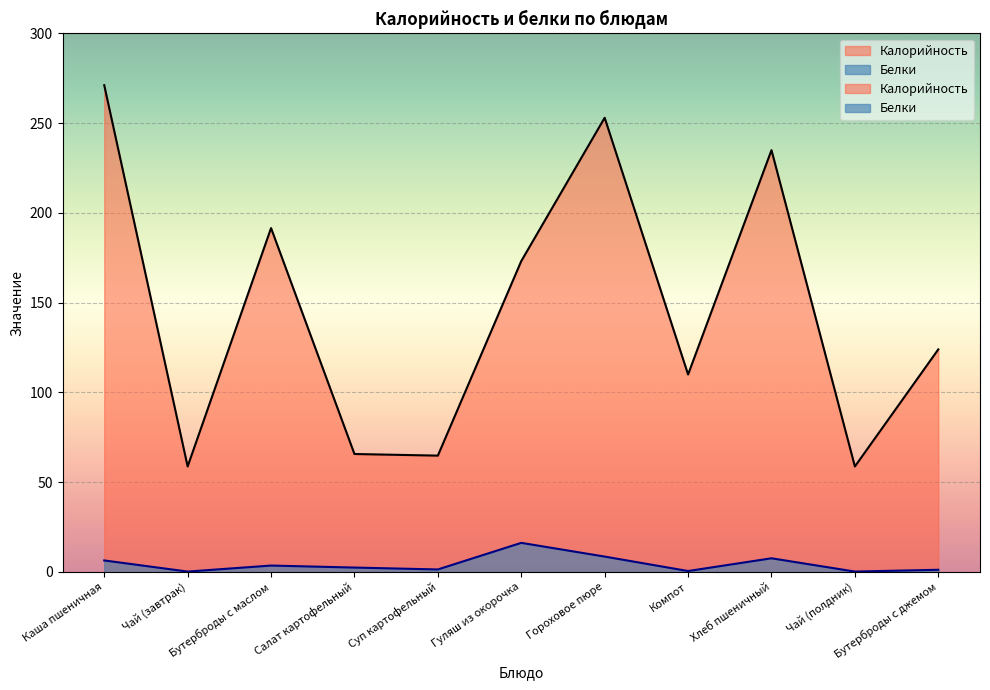

List the series in order of their overall mean, lowest first.

Белки, Калорийность